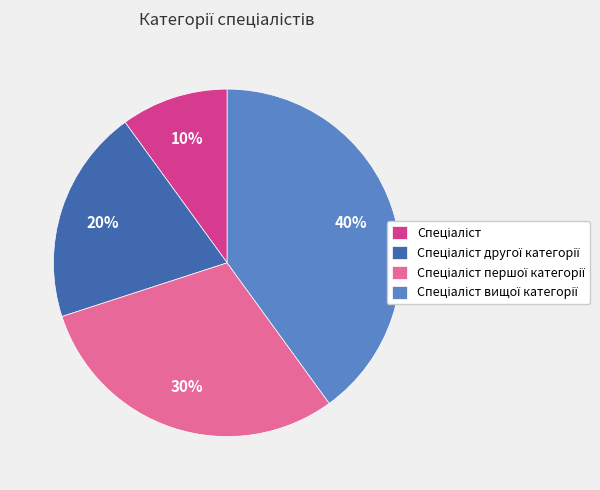

To the nearest percent, what is the difference between the largest and smallest slice percentages?

30%